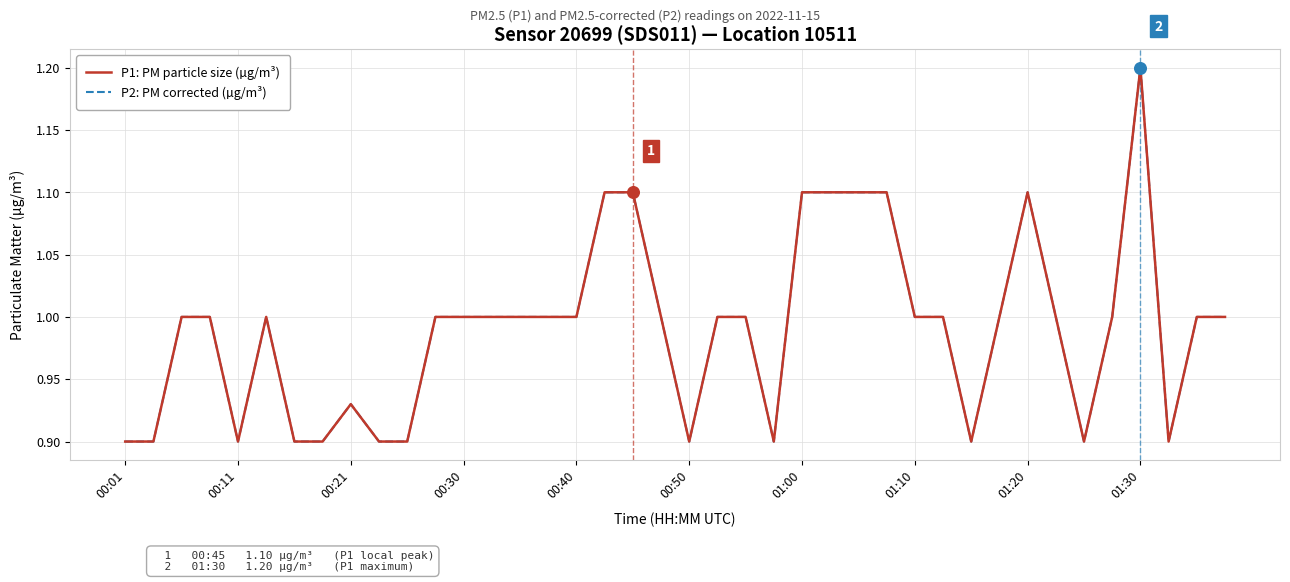

Is this an area chart (filled region under the line)?

No